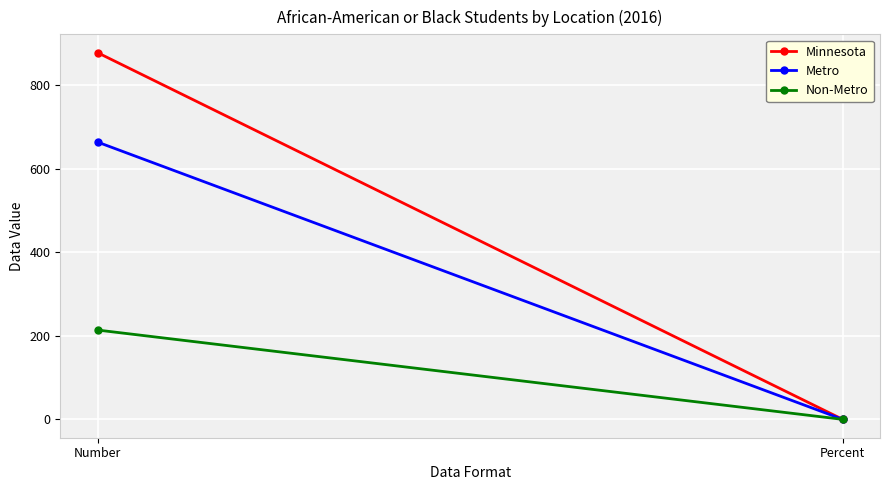

Which series changed the most between Number and Percent?

Minnesota